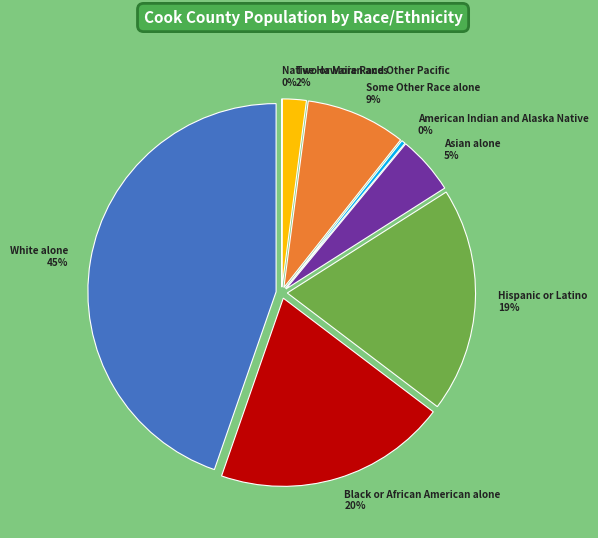

Combined, what portion of the pie is Two or More Races and Native Hawaiian and Other Pacific?

2.1%